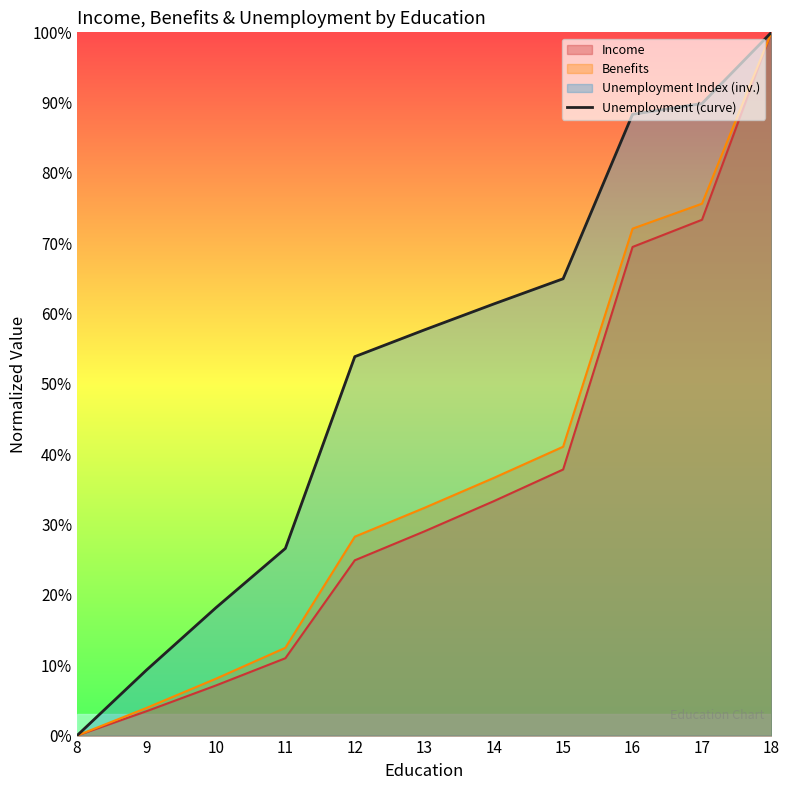

The chart shows a value of 0.9 at 17. True or false?

True